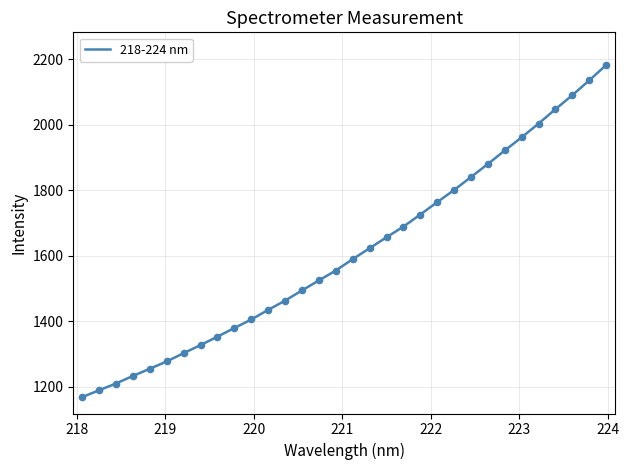

What is the difference between the maximum and minimum values?

1012.4